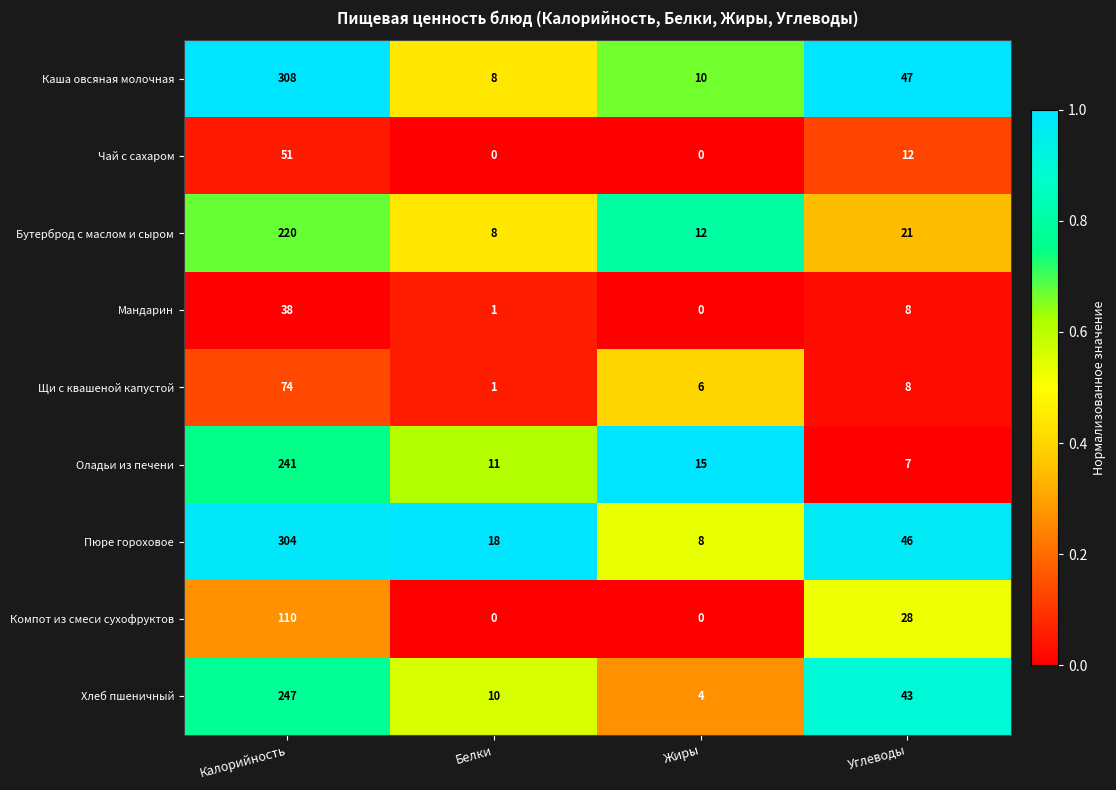

What is the sum of all Каша овсяная молочная values?

373